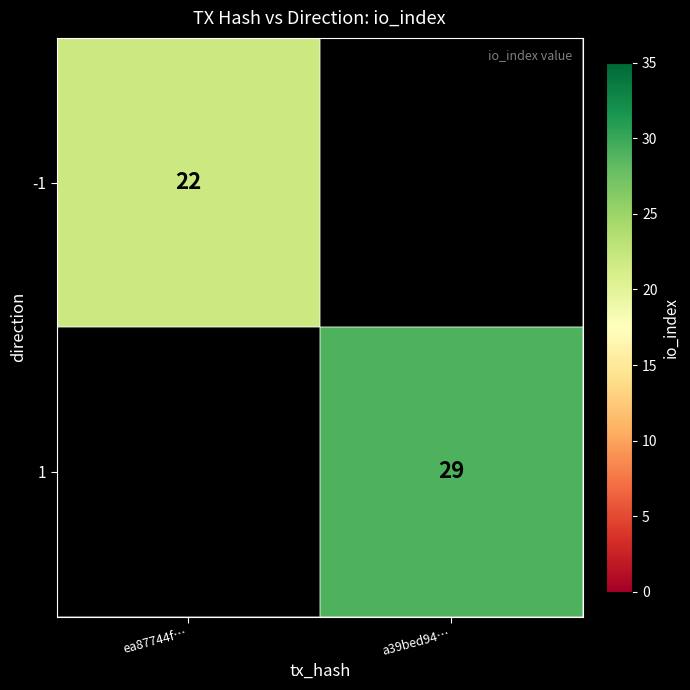

Is it true that 1 equals 29 at a39bed94…?

True